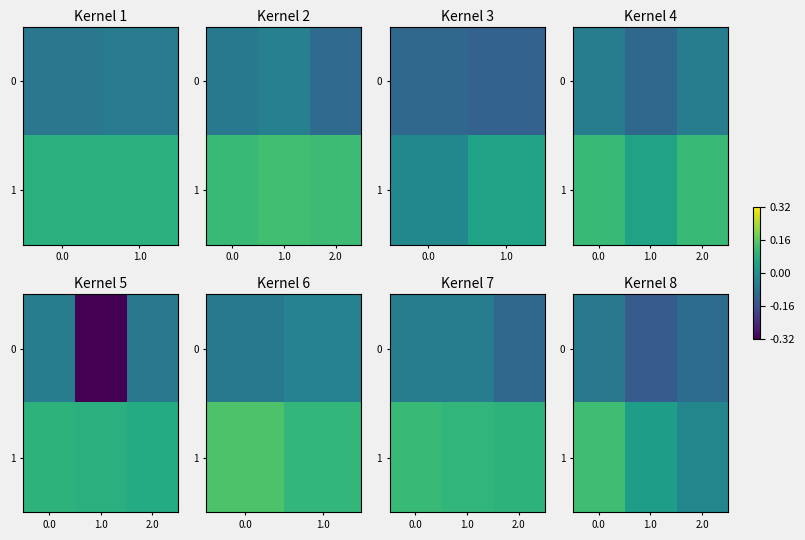

How many data points in 1 are less than 0?

1